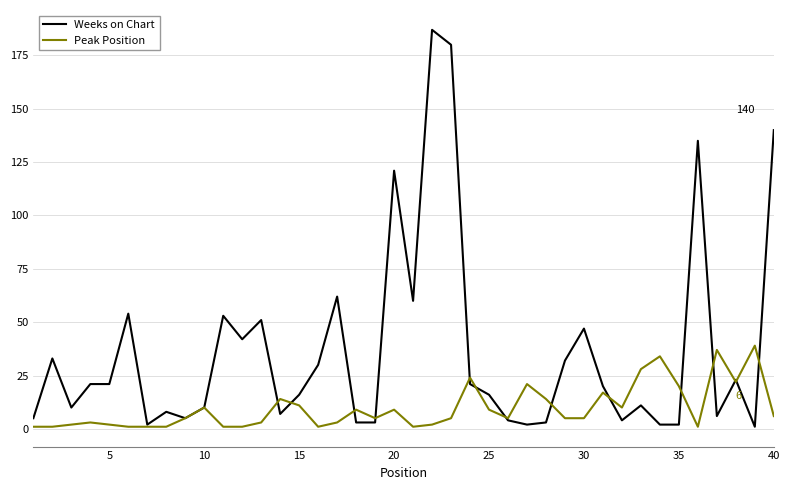

Which series has the largest total across all categories?

Weeks on Chart